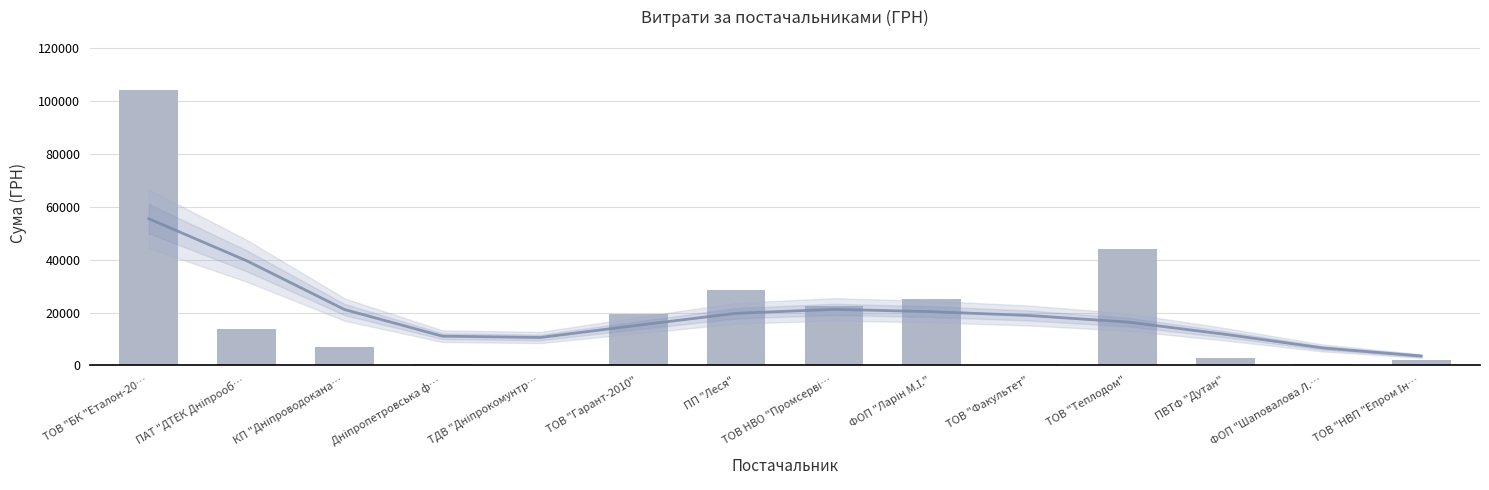

How many values exceed 13757?

7